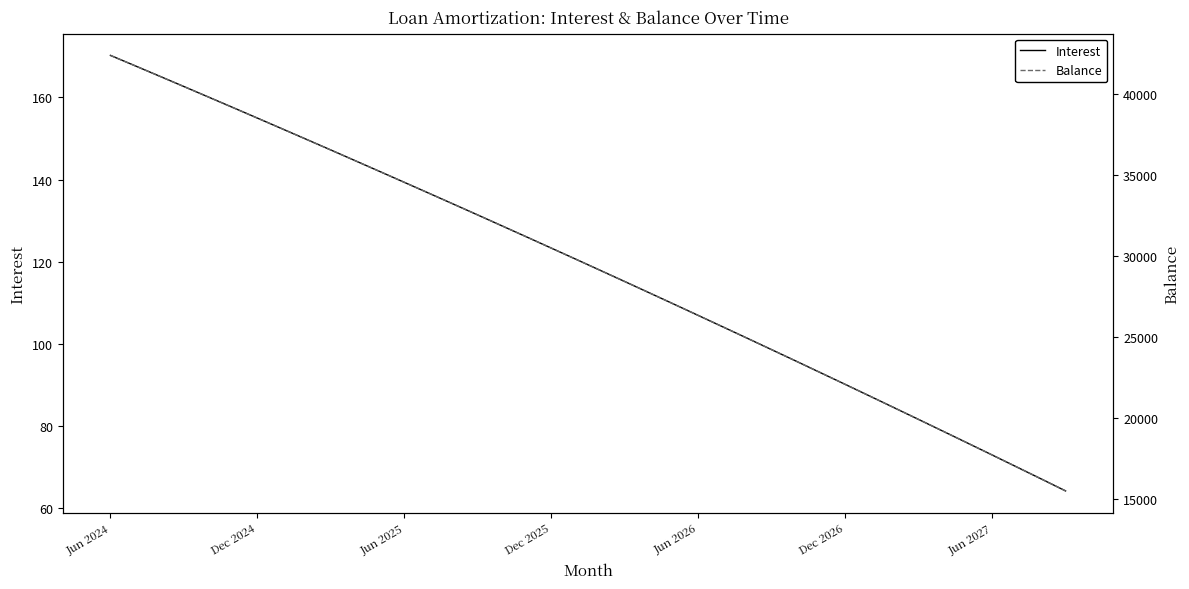

Does the chart display data point markers on the line(s)?

No